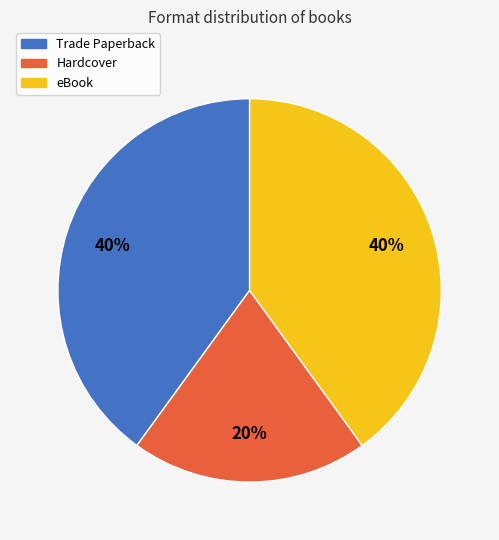

What is the ratio of the value at eBook to the value at Trade Paperback?

1.0